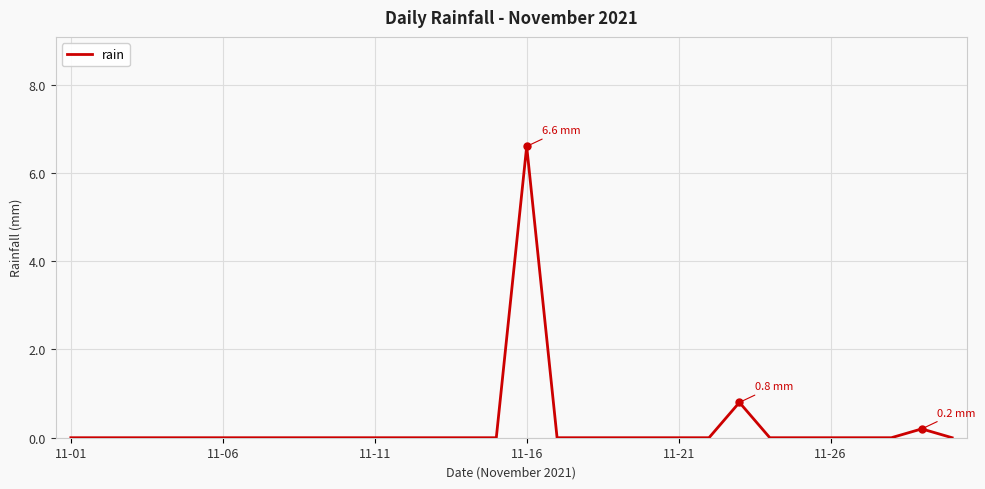

What is the difference between the second highest and second lowest values?

0.8